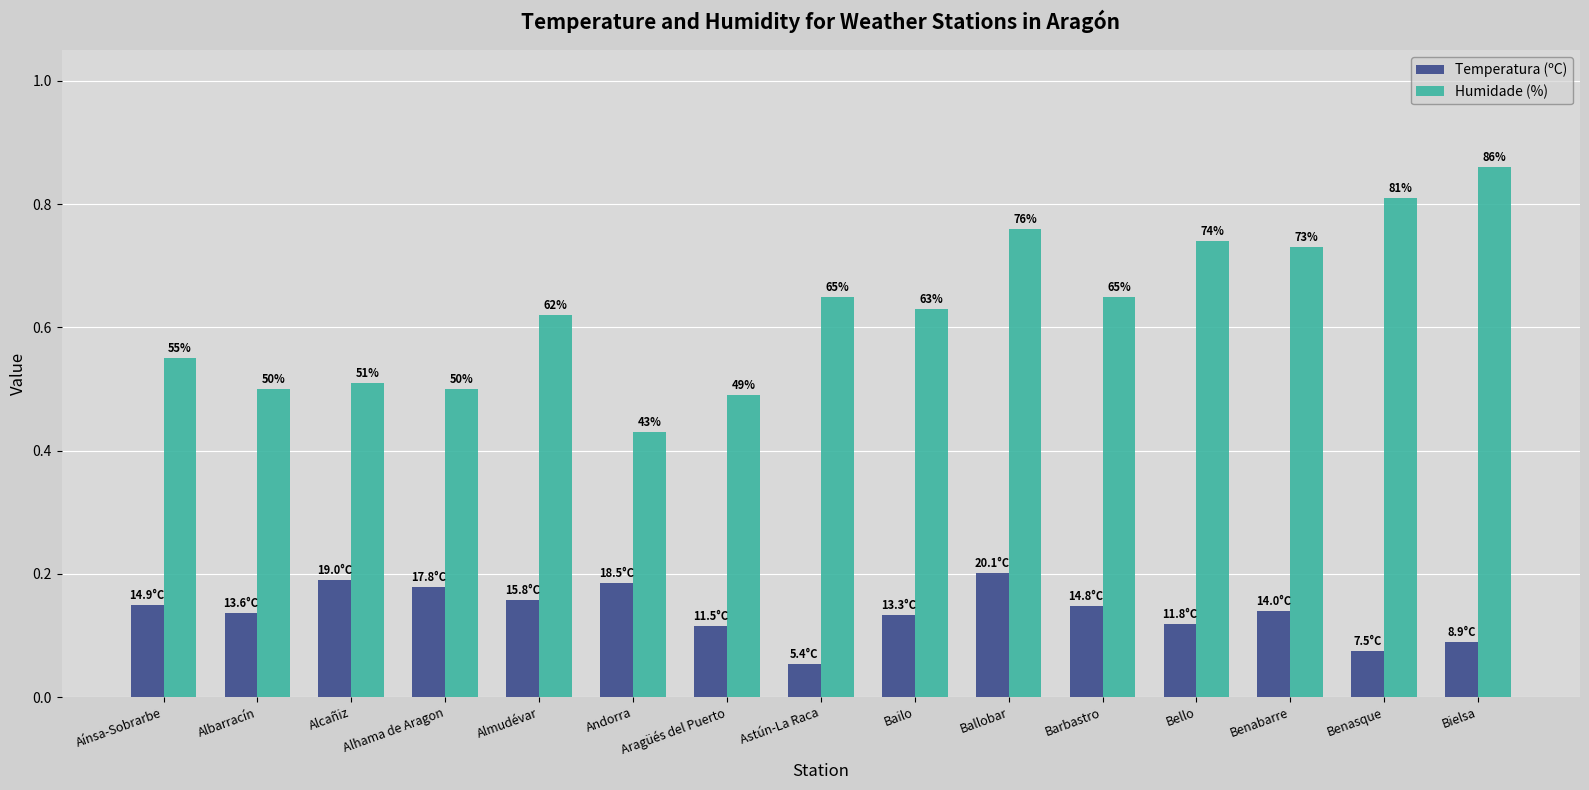

What is the label of the 6th bar from the right?

Ballobar